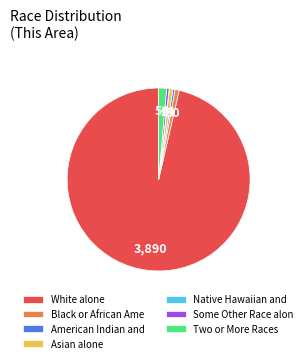

True or false: American Indian and accounts for 0% of the total.

True